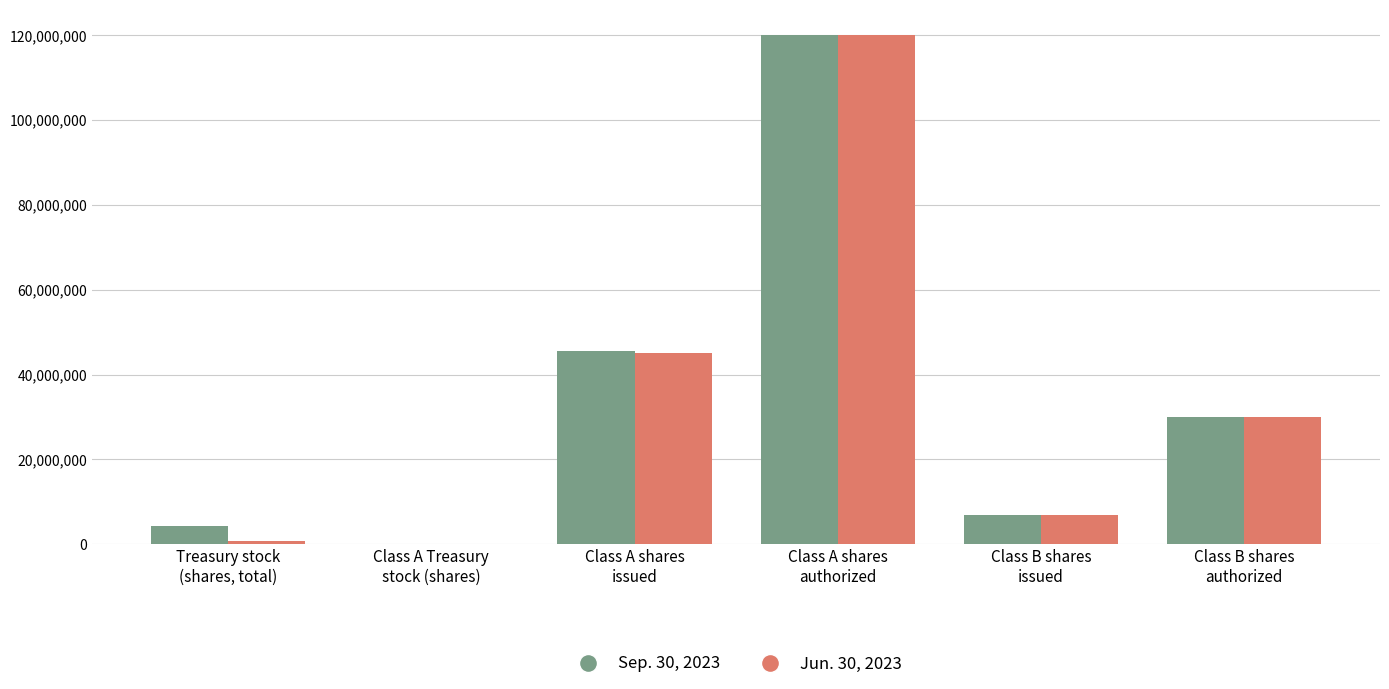

How many data points does each series have?

6